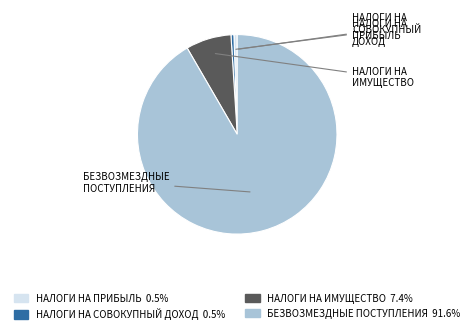

Does any single category account for the majority?

Yes